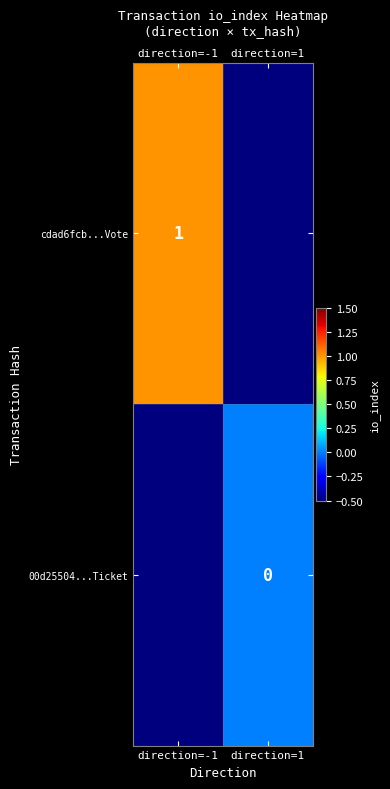

At direction=-1, list the series in order from largest to smallest.

cdad6fcb...Vote, 00d25504...Ticket